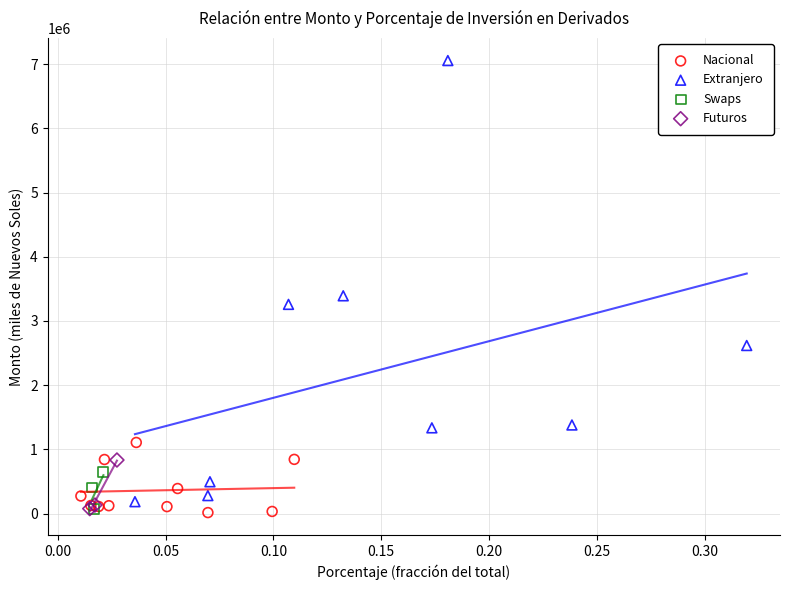

Which series reaches the maximum Y coordinate?

Extranjero